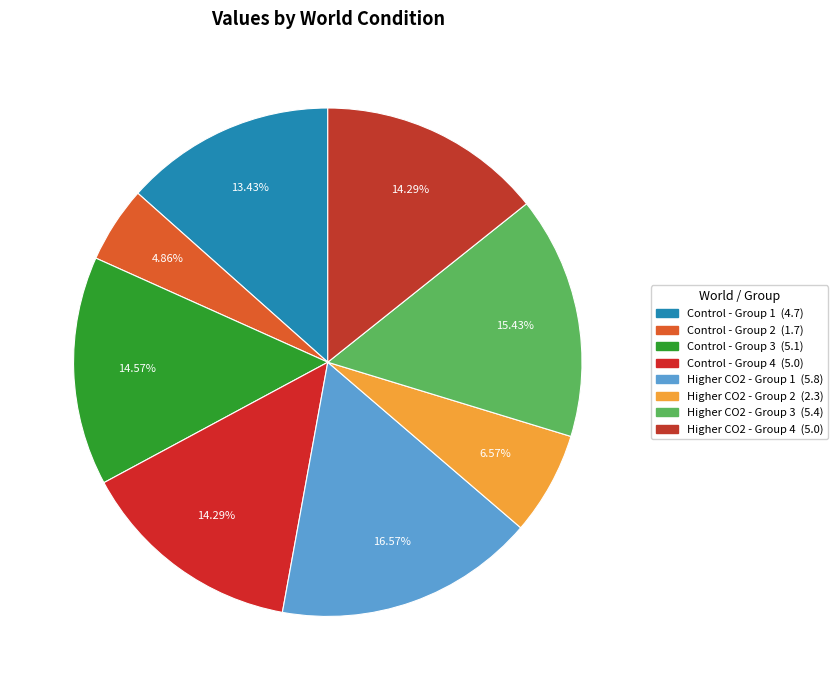

Count the number of slices in the pie.

8